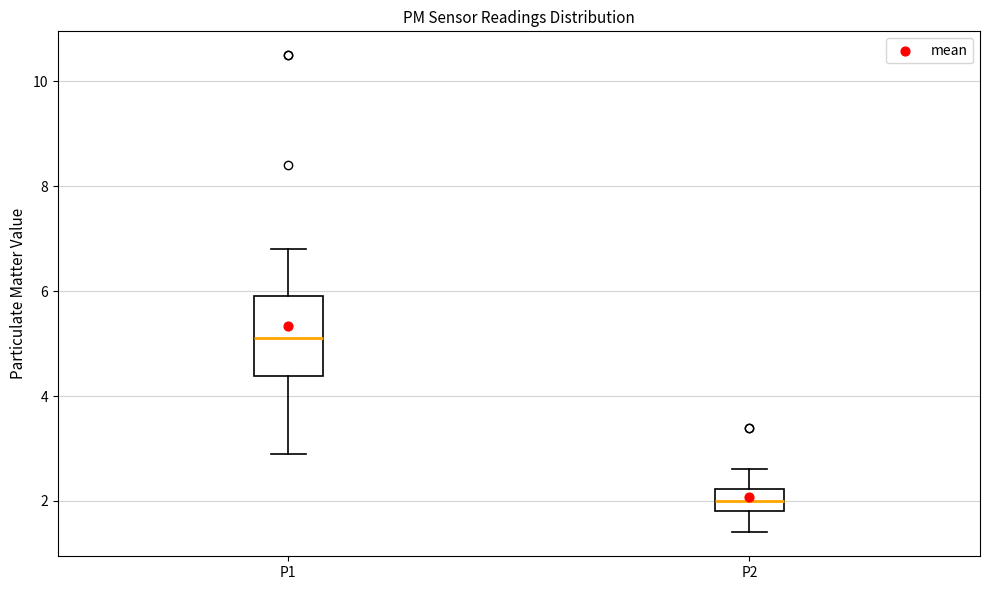

Reading left to right, transcribe this box plot: for each box, give where its median line is, the range the box spans, and where its two whiskers end, as read against the y-axis. The values are not printed on the chart, so give them approximately, as read against the axis.

P1: median 5.2, box 4.4 to 6.0, whiskers 3.0 to 6.8
P2: median 2.0, box 1.8 to 2.2, whiskers 1.4 to 2.6